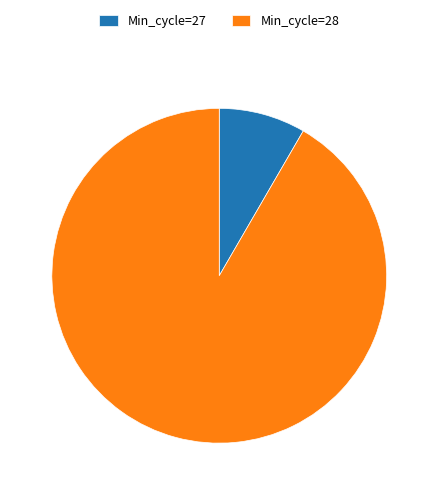

Is the sum of Min_cycle=28 and Min_cycle=27 greater than half?

Yes